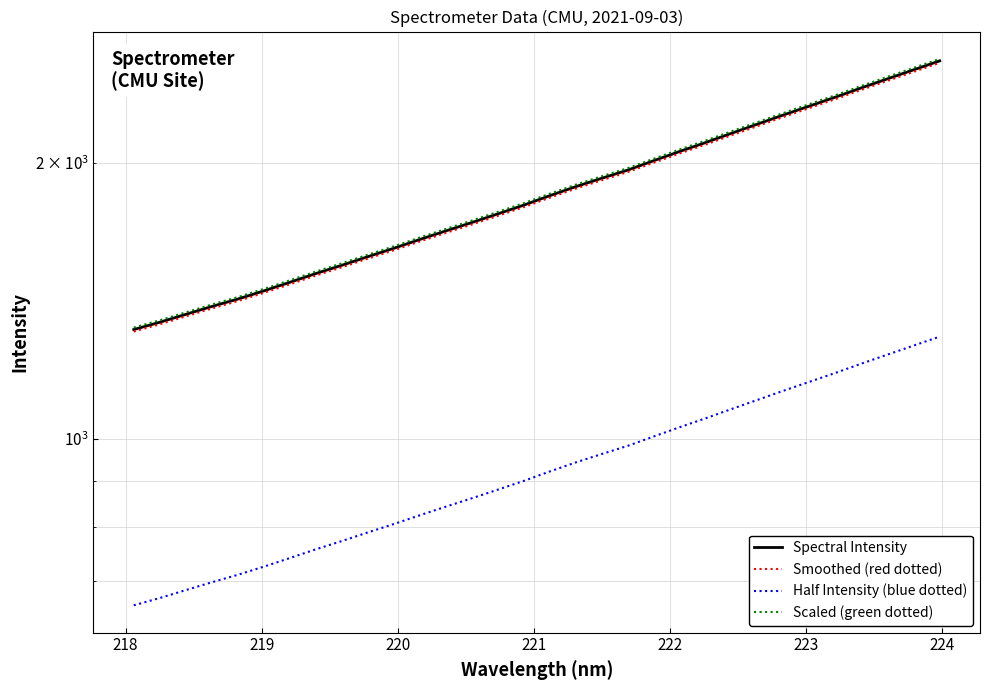

True or false: Scaled (green dotted) and Spectral Intensity intersect in this chart.

False